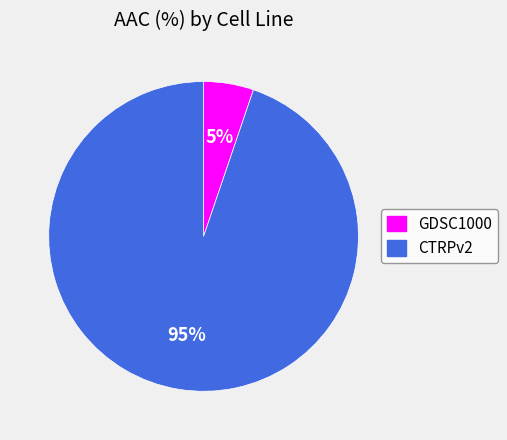

Is the sum of GDSC1000 and CTRPv2 greater than half?

Yes